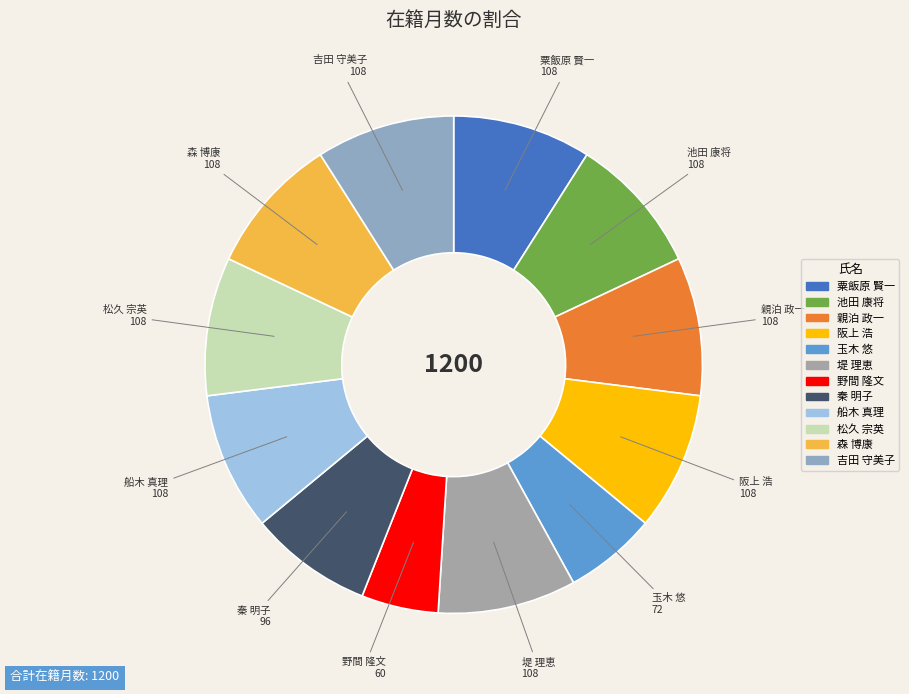

Between 阪上 浩 and 玉木 悠, which is larger?

阪上 浩